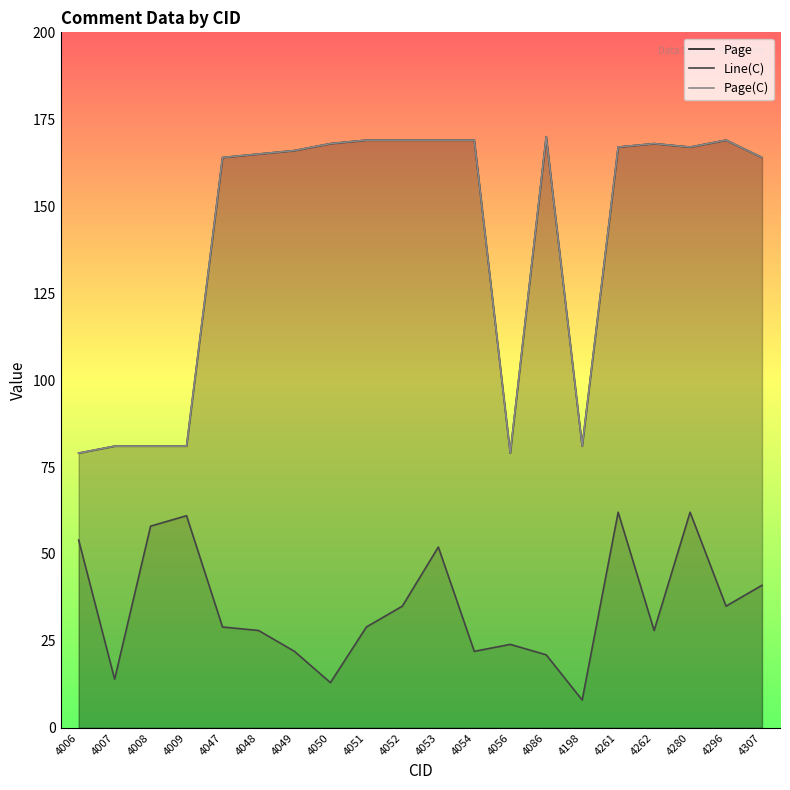

What is the total value across all series at 4296?

373